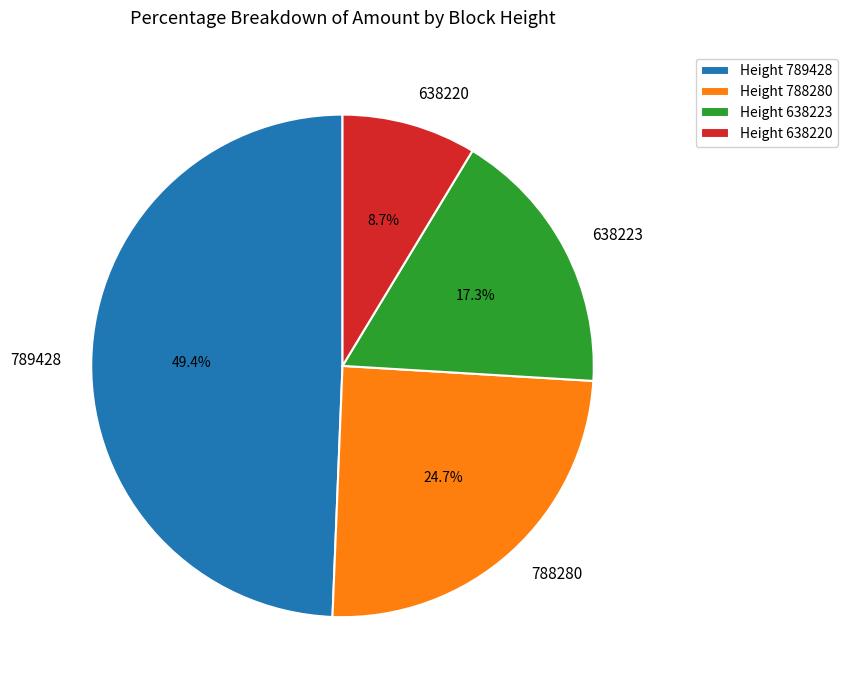

What percentage is the 638223 slice, to the nearest percent?

17%